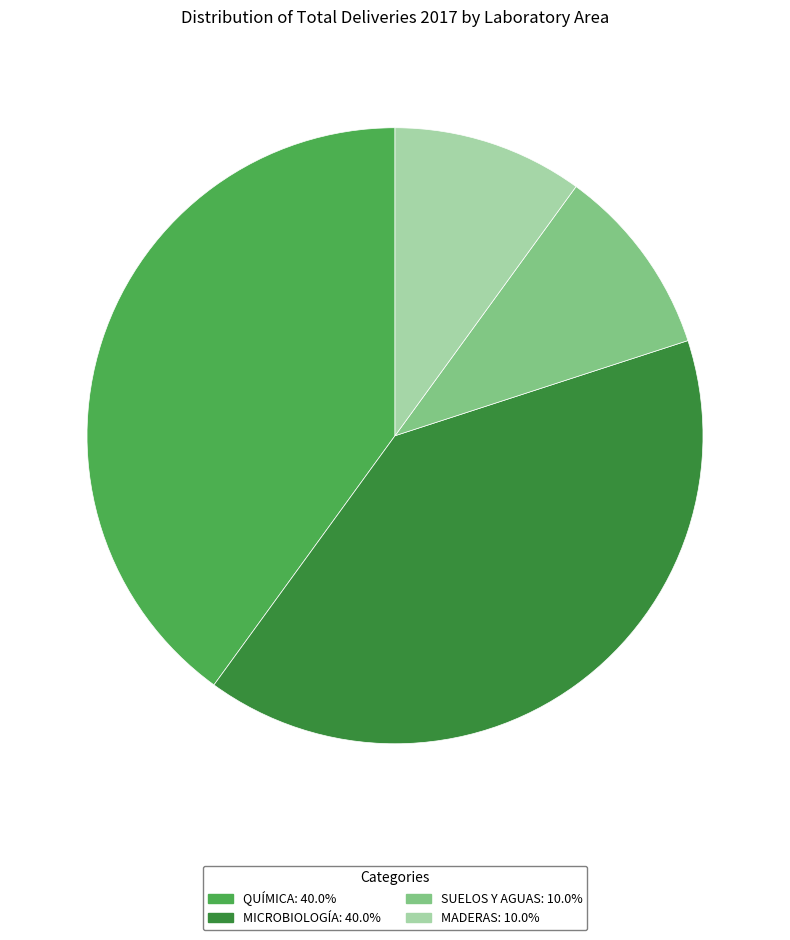

Approximately how many times larger is the value at SUELOS Y AGUAS: 10.0% compared to QUÍMICA: 40.0%?

0.3